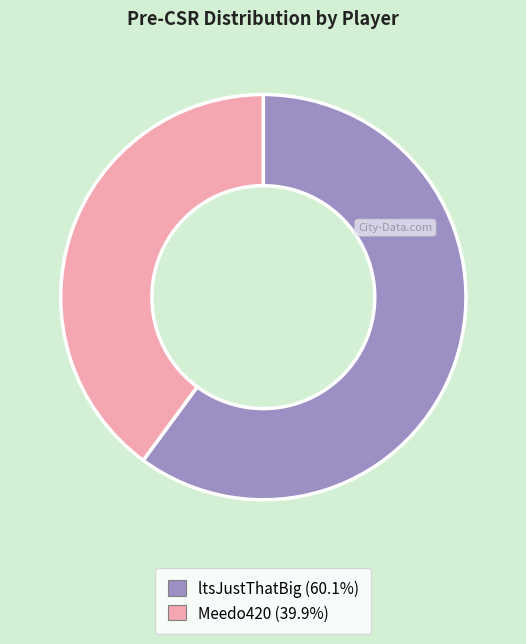

Is the sum of Meedo420 and ltsJustThatBig greater than half?

Yes